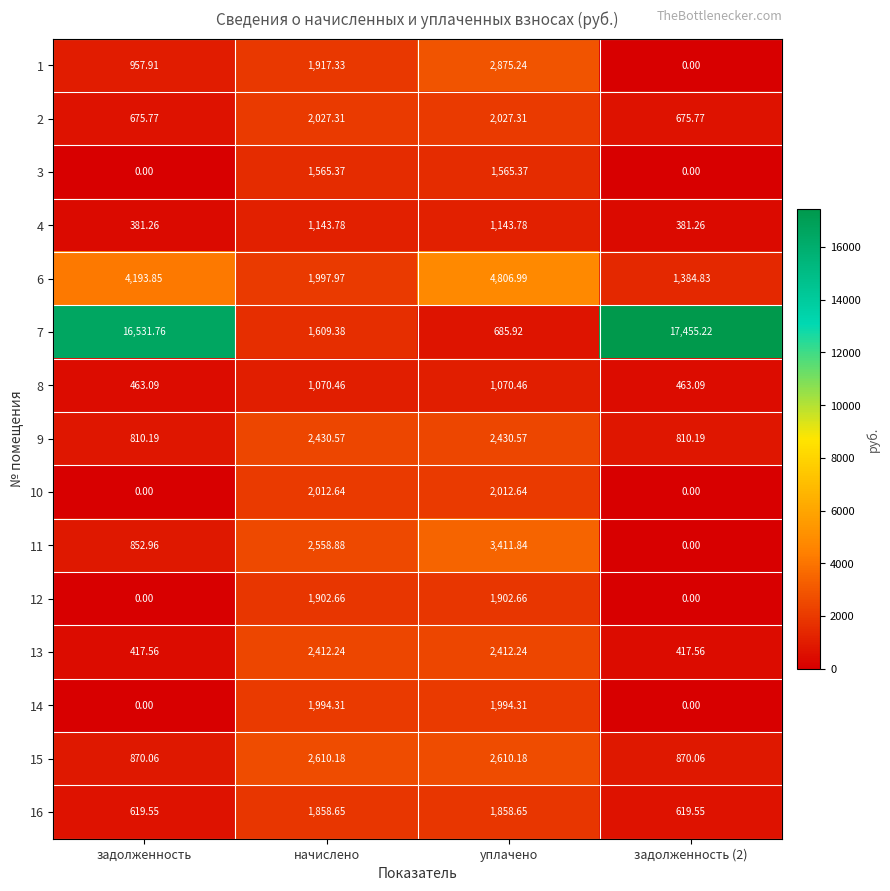

At уплачено, list the series in order from smallest to largest.

7, 8, 4, 3, 16, 12, 14, 10, 2, 13, 9, 15, 1, 11, 6